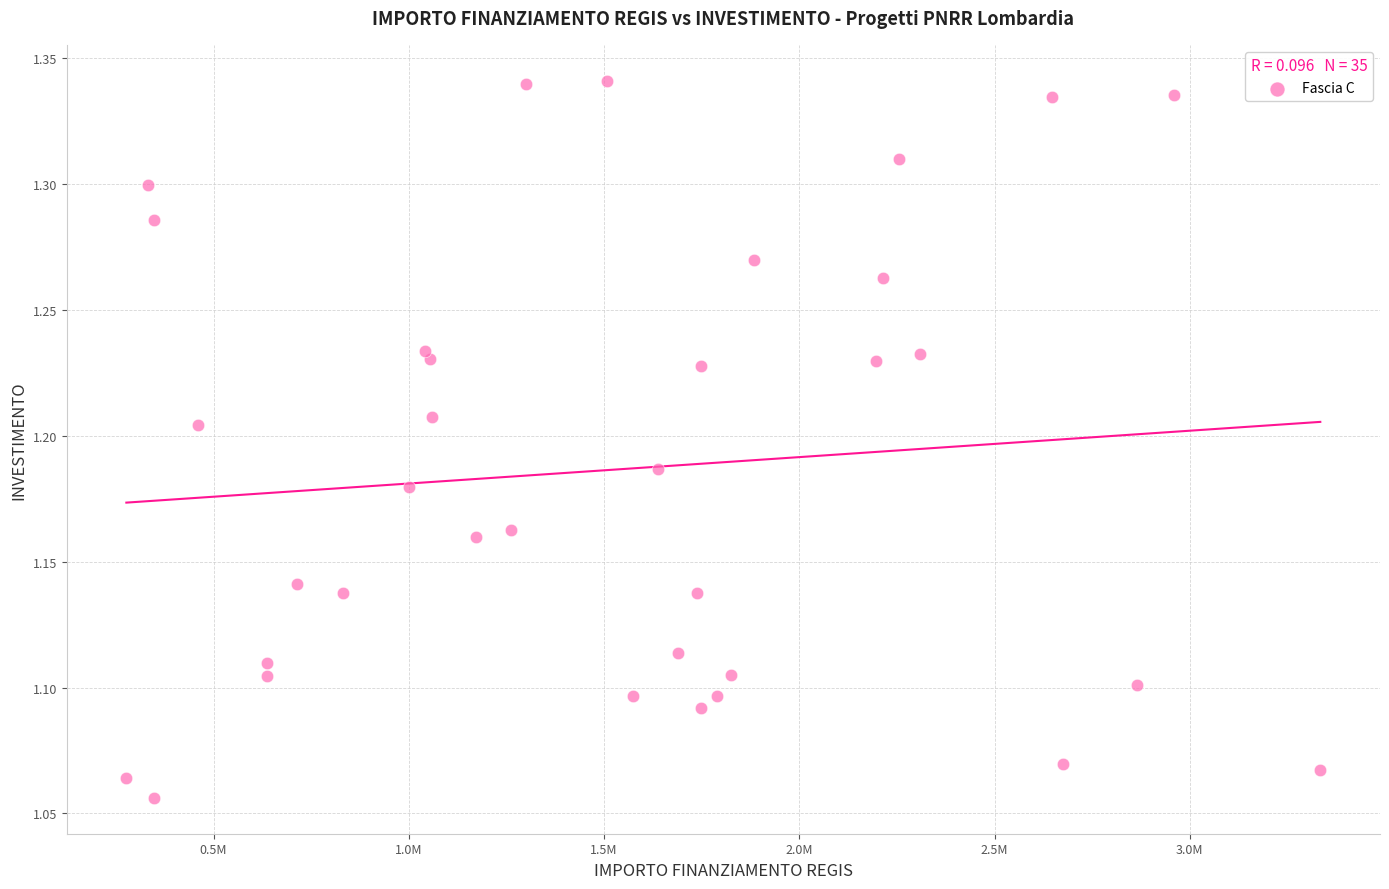

What is the range of Y values (max minus min)?

0.3